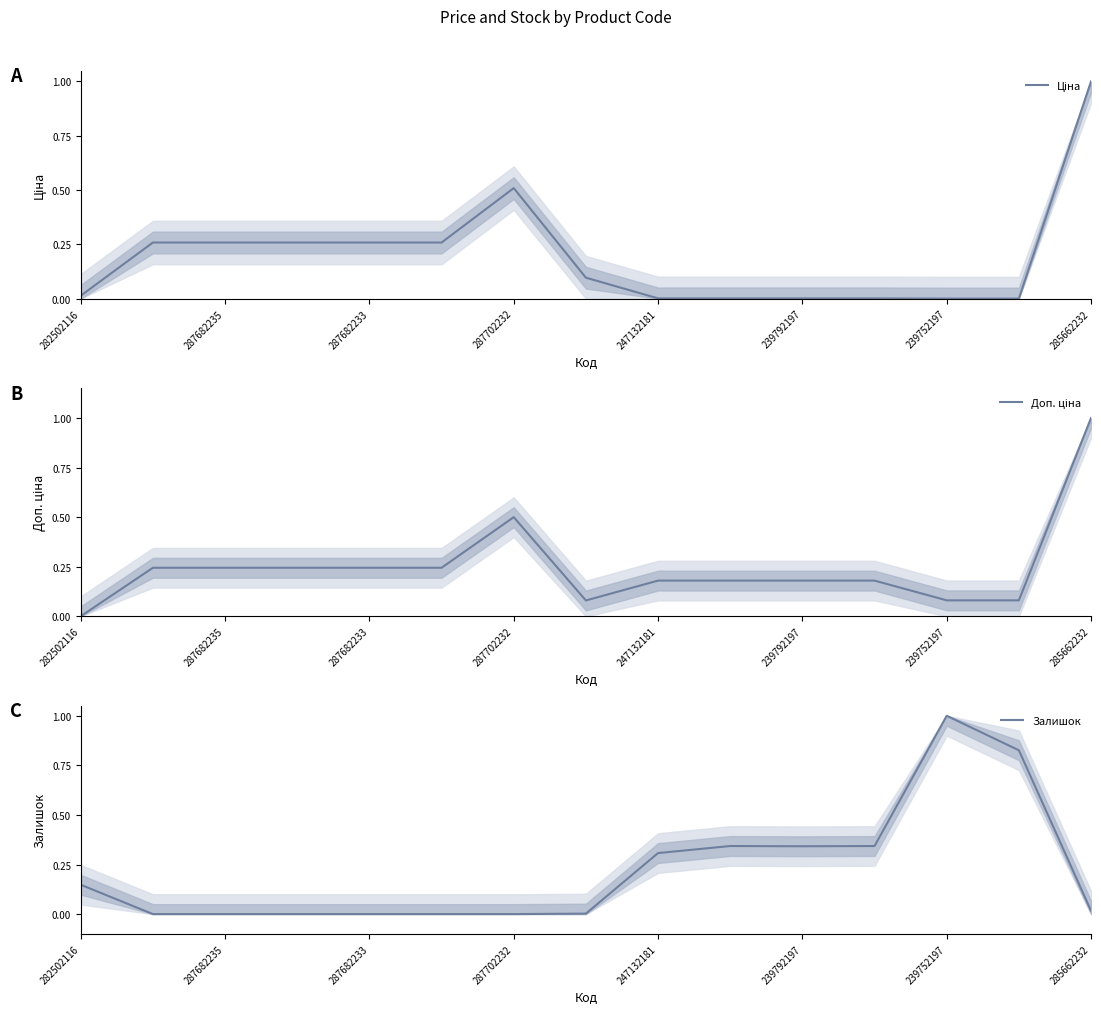

What is the value of the Залишок point at the 10th from the left?

0.3